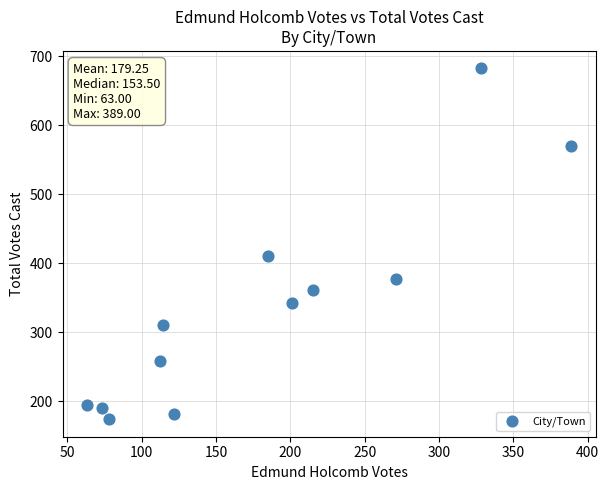

What Y value in the scatter plot is closest to 428?

410